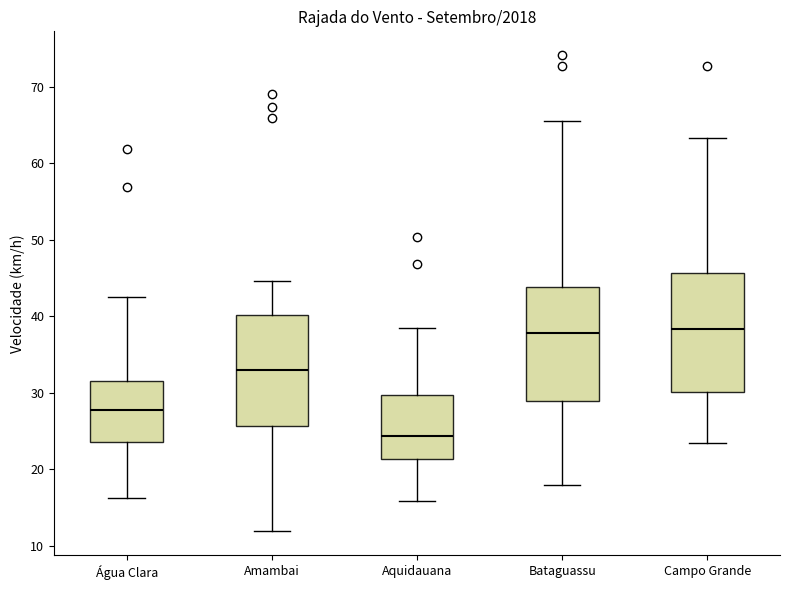

Where does the lower whisker of the box for Água Clara end on the y-axis? The values are not printed on the chart, so give them approximately, as read against the axis.

16